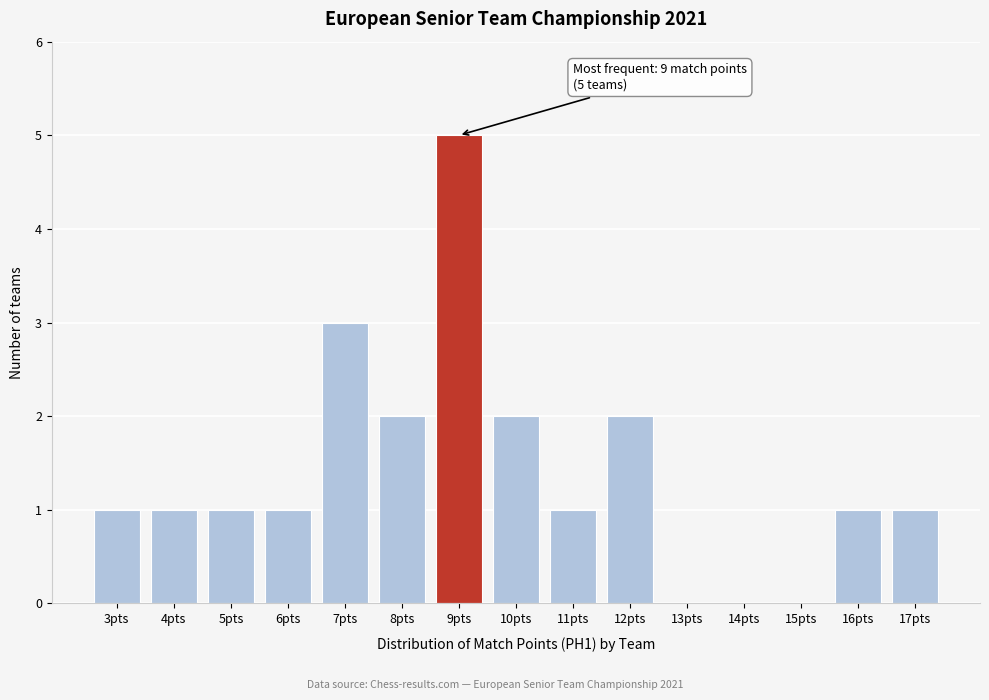

Over which range of the x-axis is the bar tallest?

8.5 to 9.5